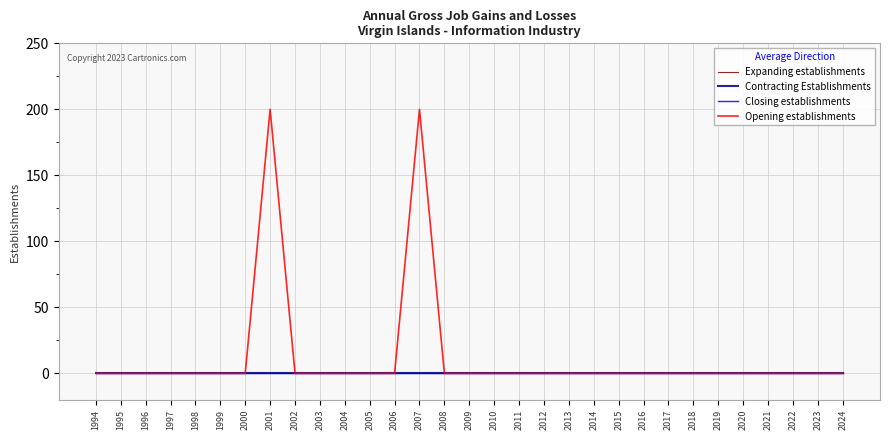

Does the chart display data point markers on the line(s)?

No